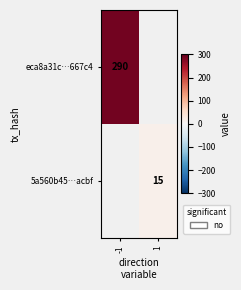

At which category does the chart reach its peak across all series?

-1